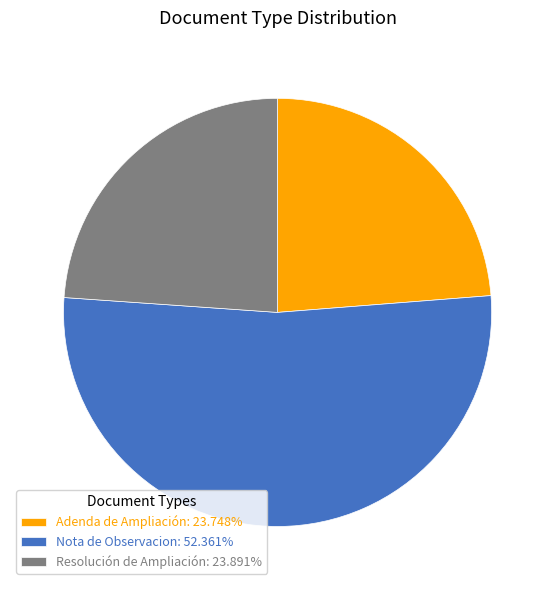

Count the number of slices in the pie.

3